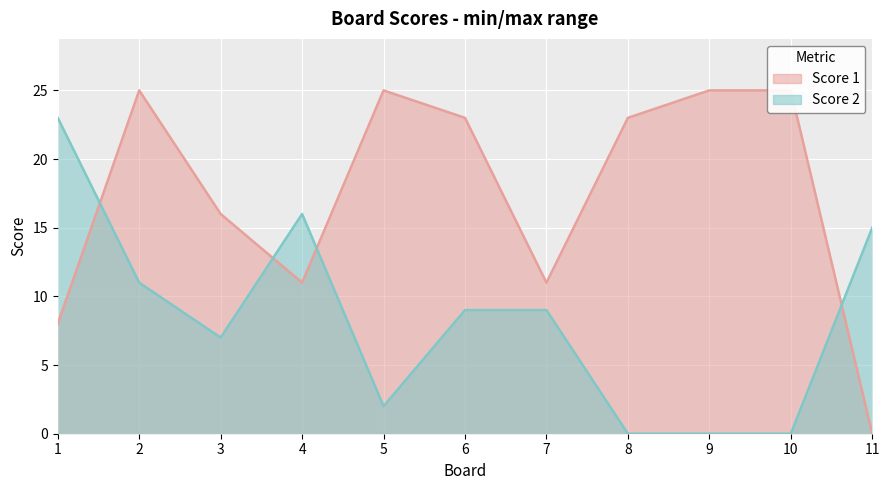

Where does the Score 2 series first go above 9?

1